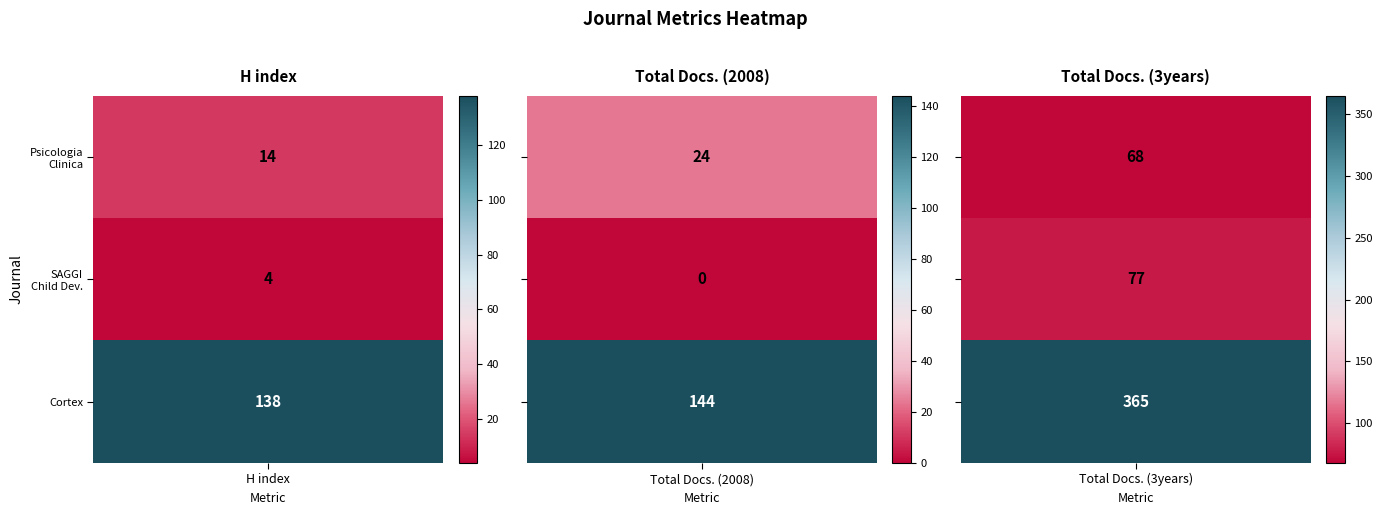

What is the difference between the maximum and minimum values in the SAGGI - Child Development and Disability series?

77